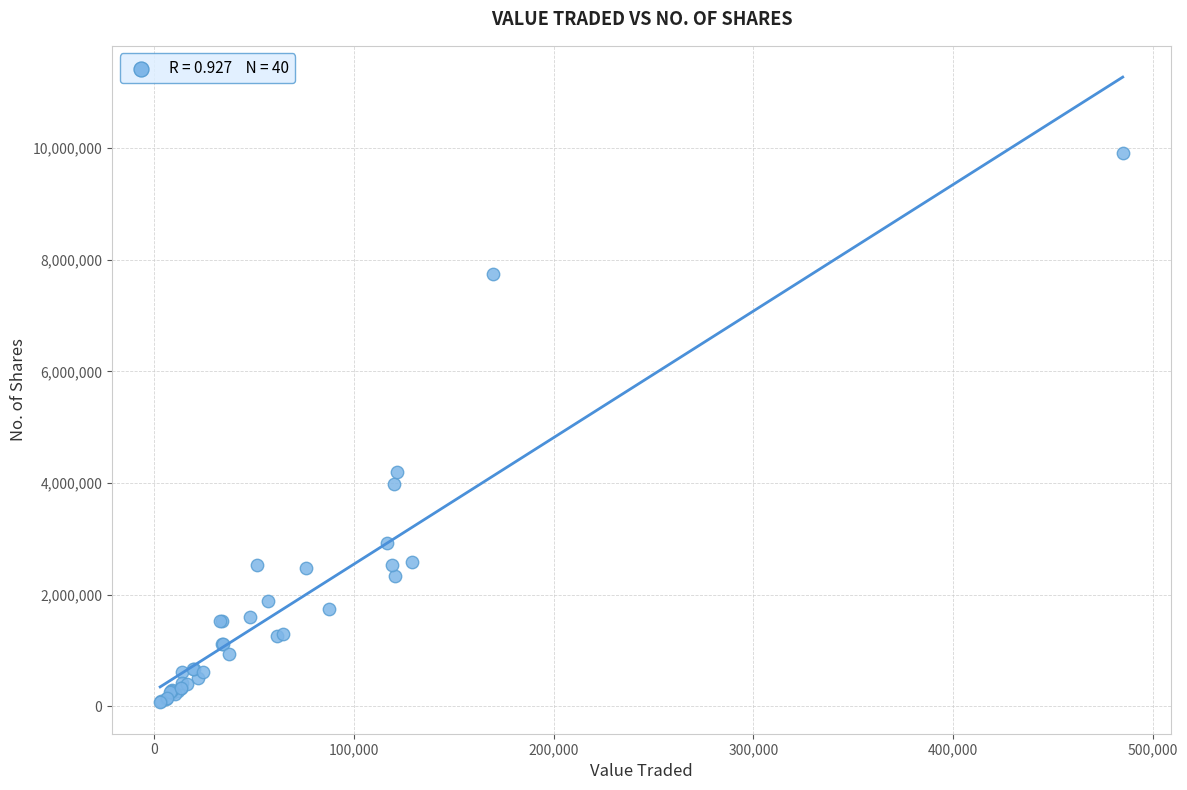

What Y value in the scatter plot is closest to 4990607?

4191057